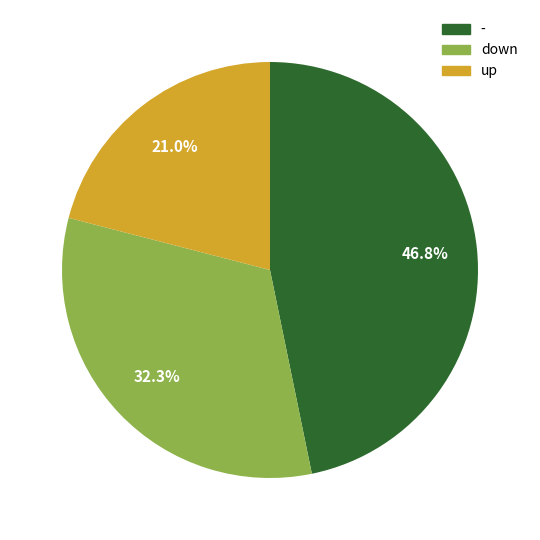

Rank the categories by value from lowest to highest.

up, down, -